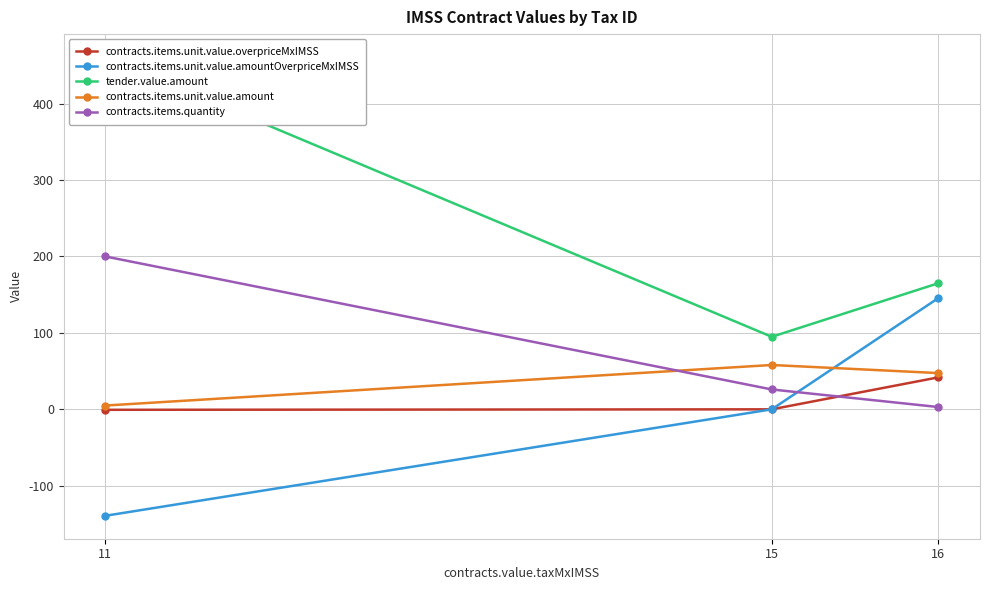

What is the minimum value for tender.value.amount?

94.9